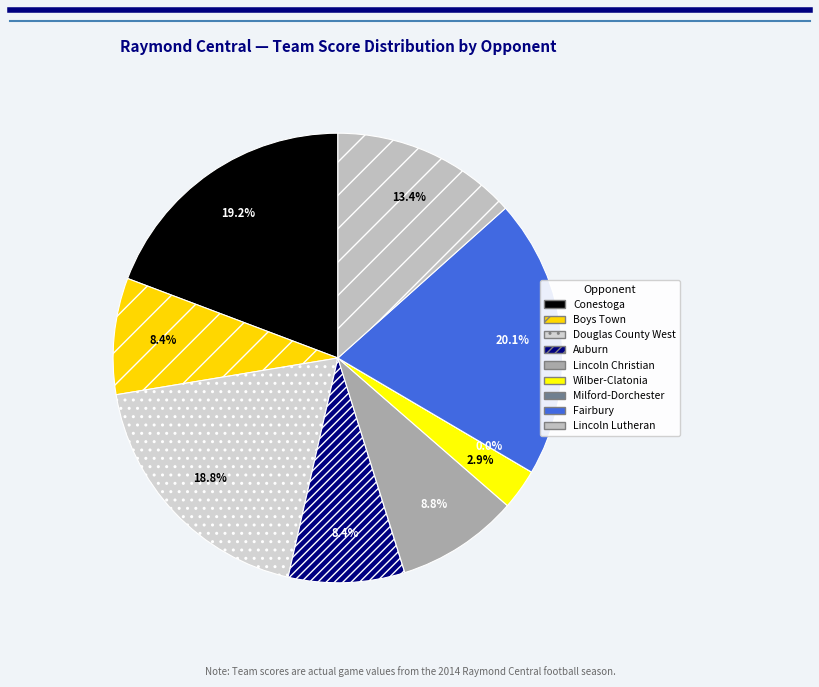

To the nearest percent, what percentage of the pie is Wilber-Clatonia?

3%